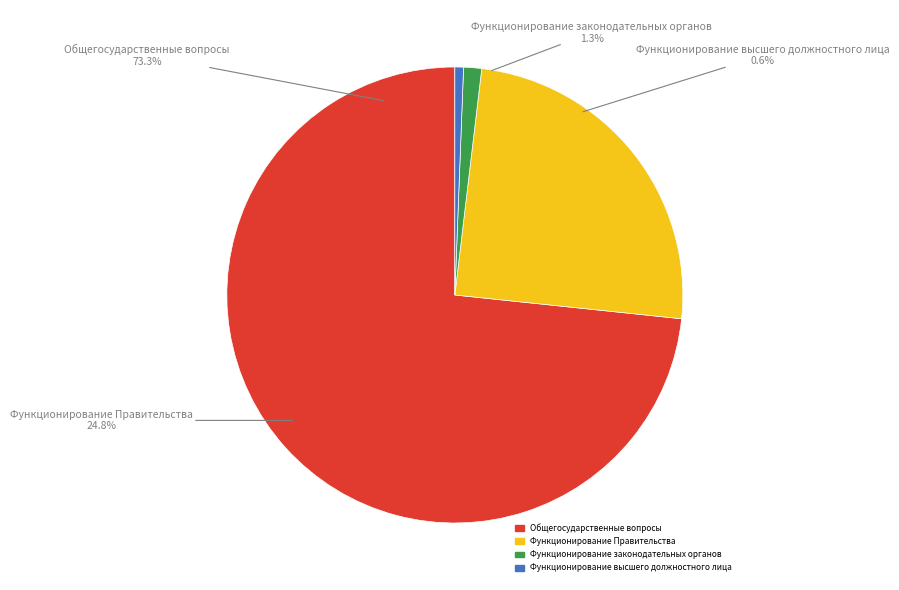

What portion of the pie excludes Общегосударственные вопросы?

26.7%